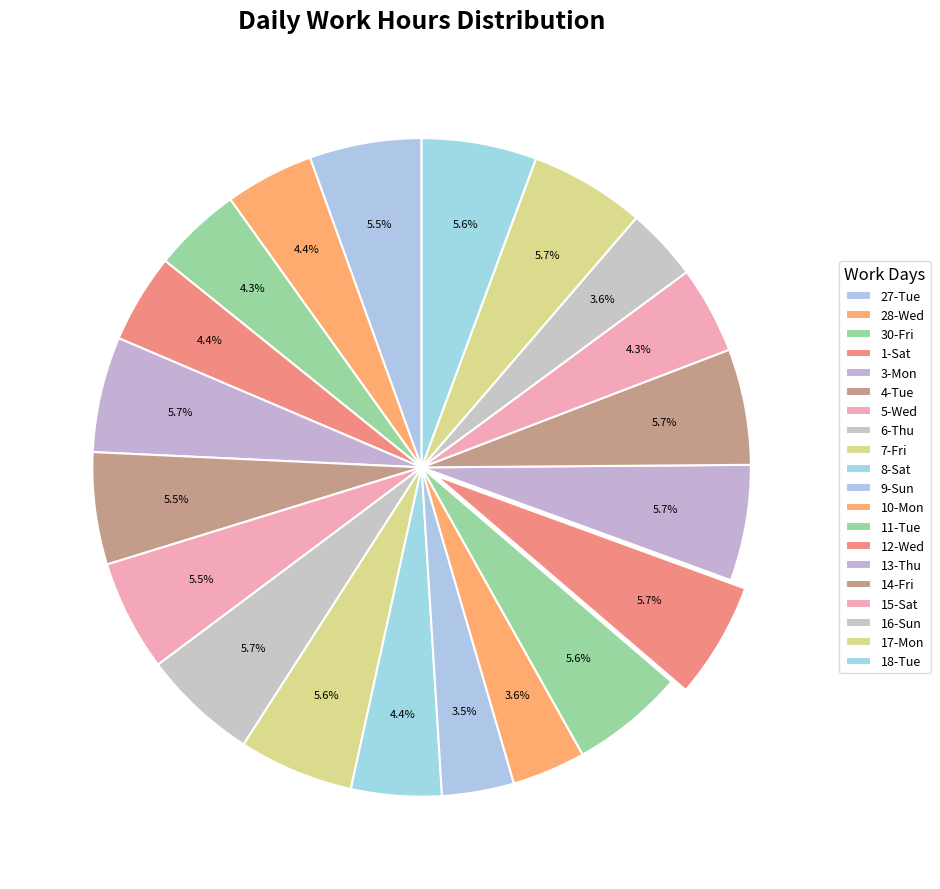

How many slices are in this pie chart?

20